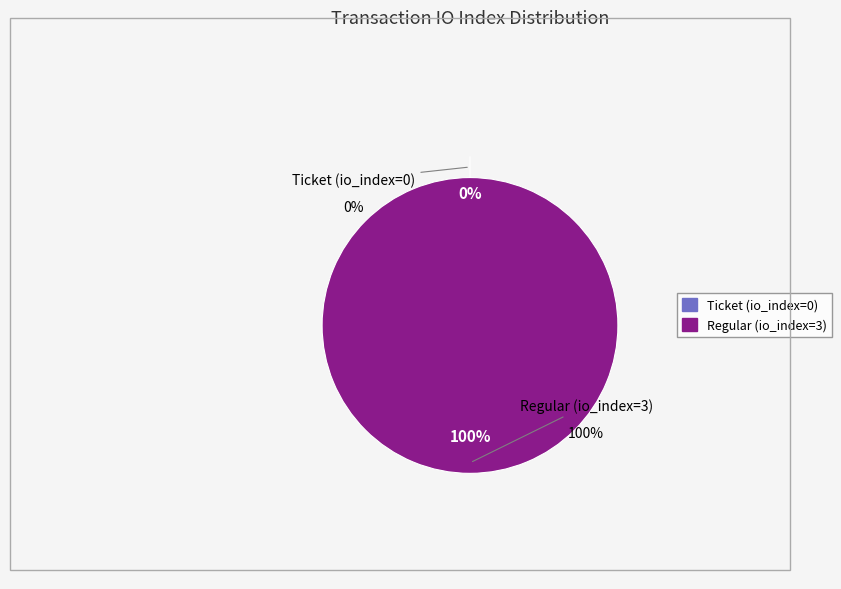

To the nearest percent, what is the difference between the Ticket (io_index=0) and Regular (io_index=3) slice percentages?

100%